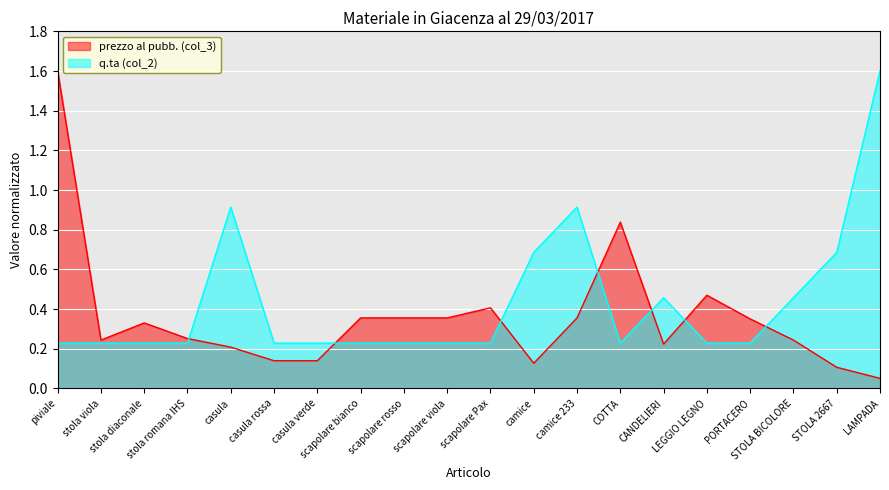

Reading left to right, transcribe all the data shown in this chart.

prezzo al pubb. (col_3): 1.6	0.2	0.3	0.3	0.2	0.1	0.1	0.4	0.4	0.4	0.4	0.1	0.4	0.8	0.2	0.5	0.4	0.2	0.1	0.1
q.ta (col_2): 0.2	0.2	0.2	0.2	0.9	0.2	0.2	0.2	0.2	0.2	0.2	0.7	0.9	0.2	0.5	0.2	0.2	0.5	0.7	1.6